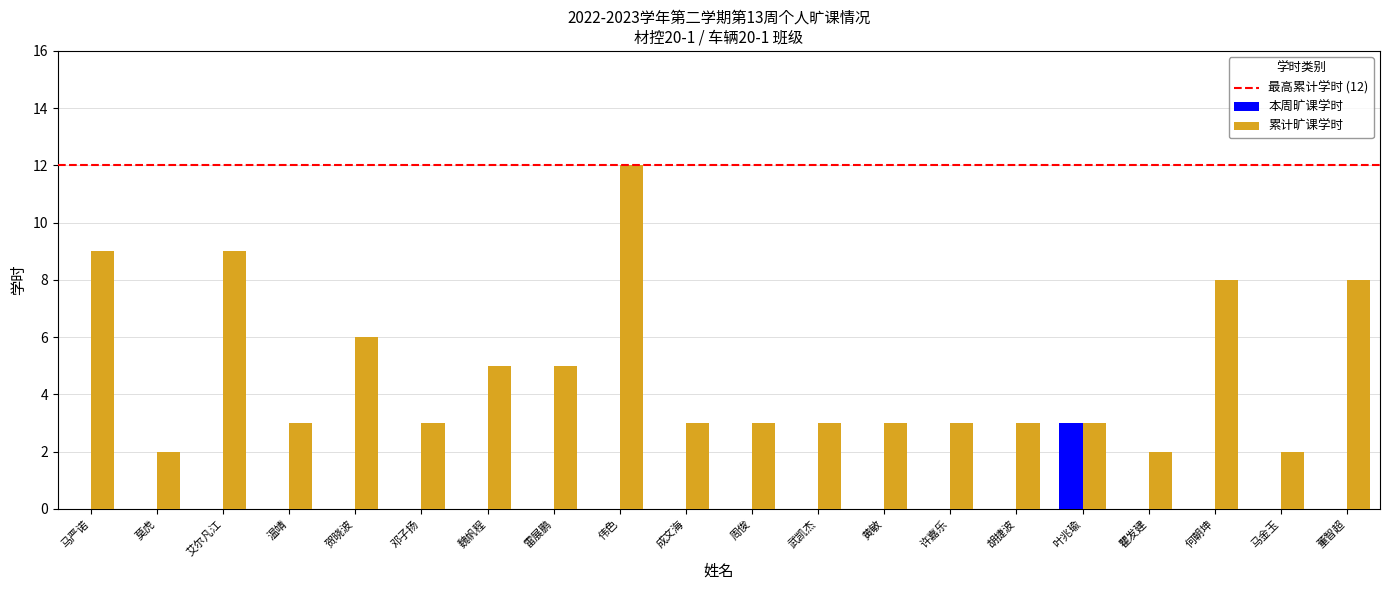

What is the total value across all series at 黄敏?

3